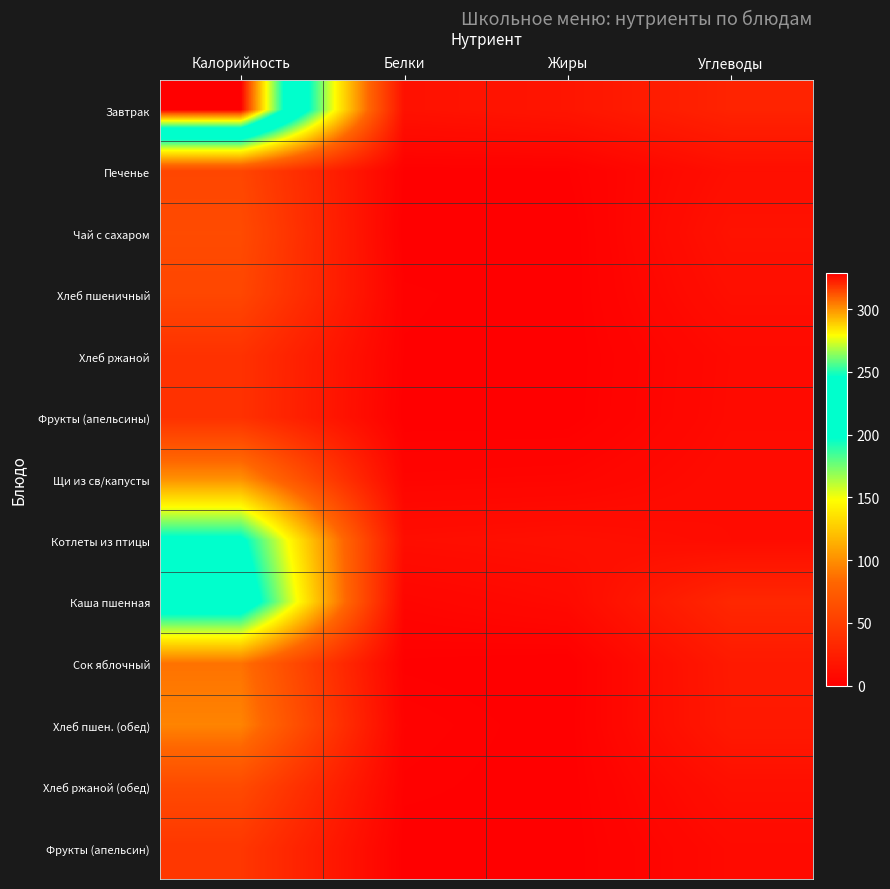

Reading right to left, what are all the values shown in this chart?

Завтрак: Углеводы=28.5	Жиры=17.5	Белки=14.4	Калорийность=328.7
Печенье: Углеводы=12.1	Жиры=1.2	Белки=1.1	Калорийность=56.8
Чай с сахаром: Углеводы=15.0	Жиры=0.0	Белки=0.1	Калорийность=60.5
Хлеб пшеничный: Углеводы=12.2	Жиры=0.2	Белки=1.6	Калорийность=57.2
Хлеб ржаной: Углеводы=8.4	Жиры=0.2	Белки=1.1	Калорийность=40.2
Фрукты (апельсины): Углеводы=8.7	Жиры=0.4	Белки=0.4	Калорийность=40.0
Щи из св/капусты: Углеводы=10.0	Жиры=4.8	Белки=4.2	Калорийность=100.6
Котлеты из птицы: Углеводы=10.3	Жиры=12.9	Белки=11.5	Калорийность=203.2
Каша пшенная: Углеводы=32.1	Жиры=8.5	Белки=4.9	Калорийность=224.1
Сок яблочный: Углеводы=20.9	Жиры=0.0	Белки=1.0	Калорийность=87.7
Хлеб пшен. (обед): Углеводы=20.4	Жиры=0.4	Белки=2.6	Калорийность=95.3
Хлеб ржаной (обед): Углеводы=12.6	Жиры=0.4	Белки=1.7	Калорийность=60.2
Фрукты (апельсин): Углеводы=8.7	Жиры=0.4	Белки=0.4	Калорийность=44.4